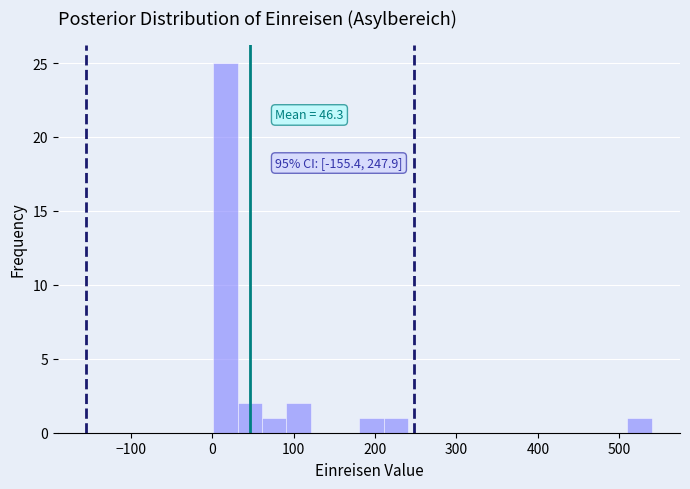

Read against the x-axis, roughly where is the centre of the tallest bar?

20